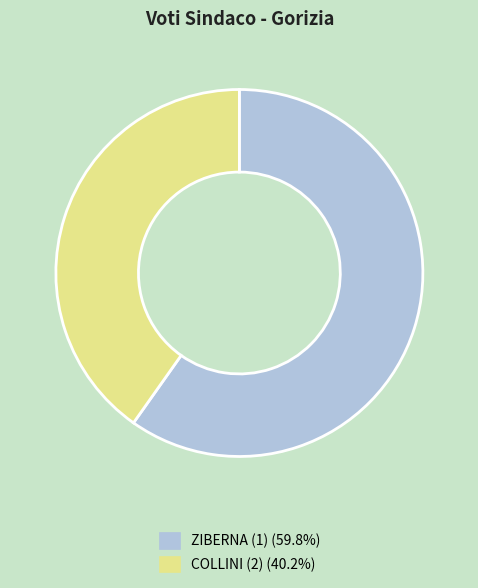

Is it true that ZIBERNA (1) is 60% of the pie?

True